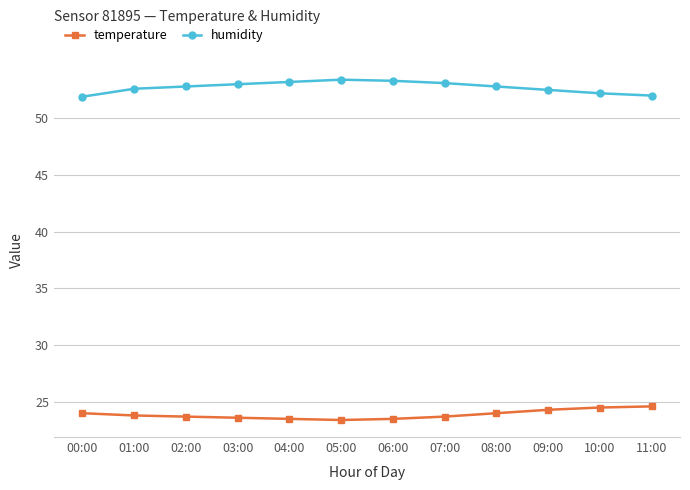

Is it true that temperature equals 42.0 at 01:00?

False